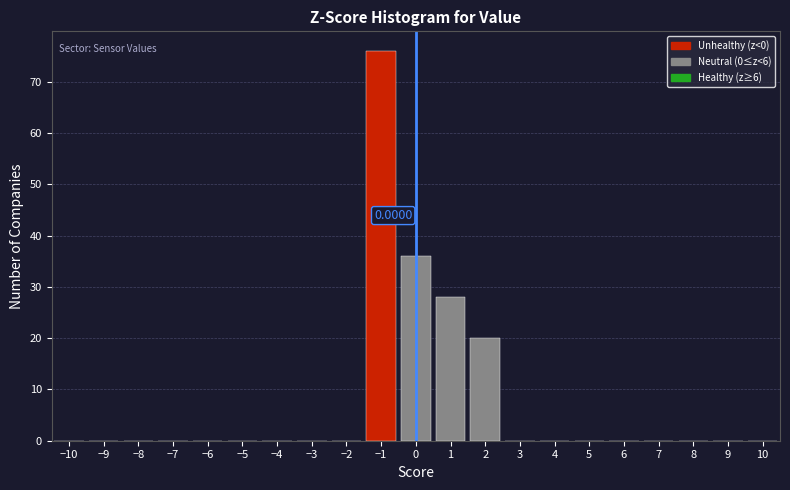

Over which range of the x-axis is the bar tallest?

-1.5 to -0.5